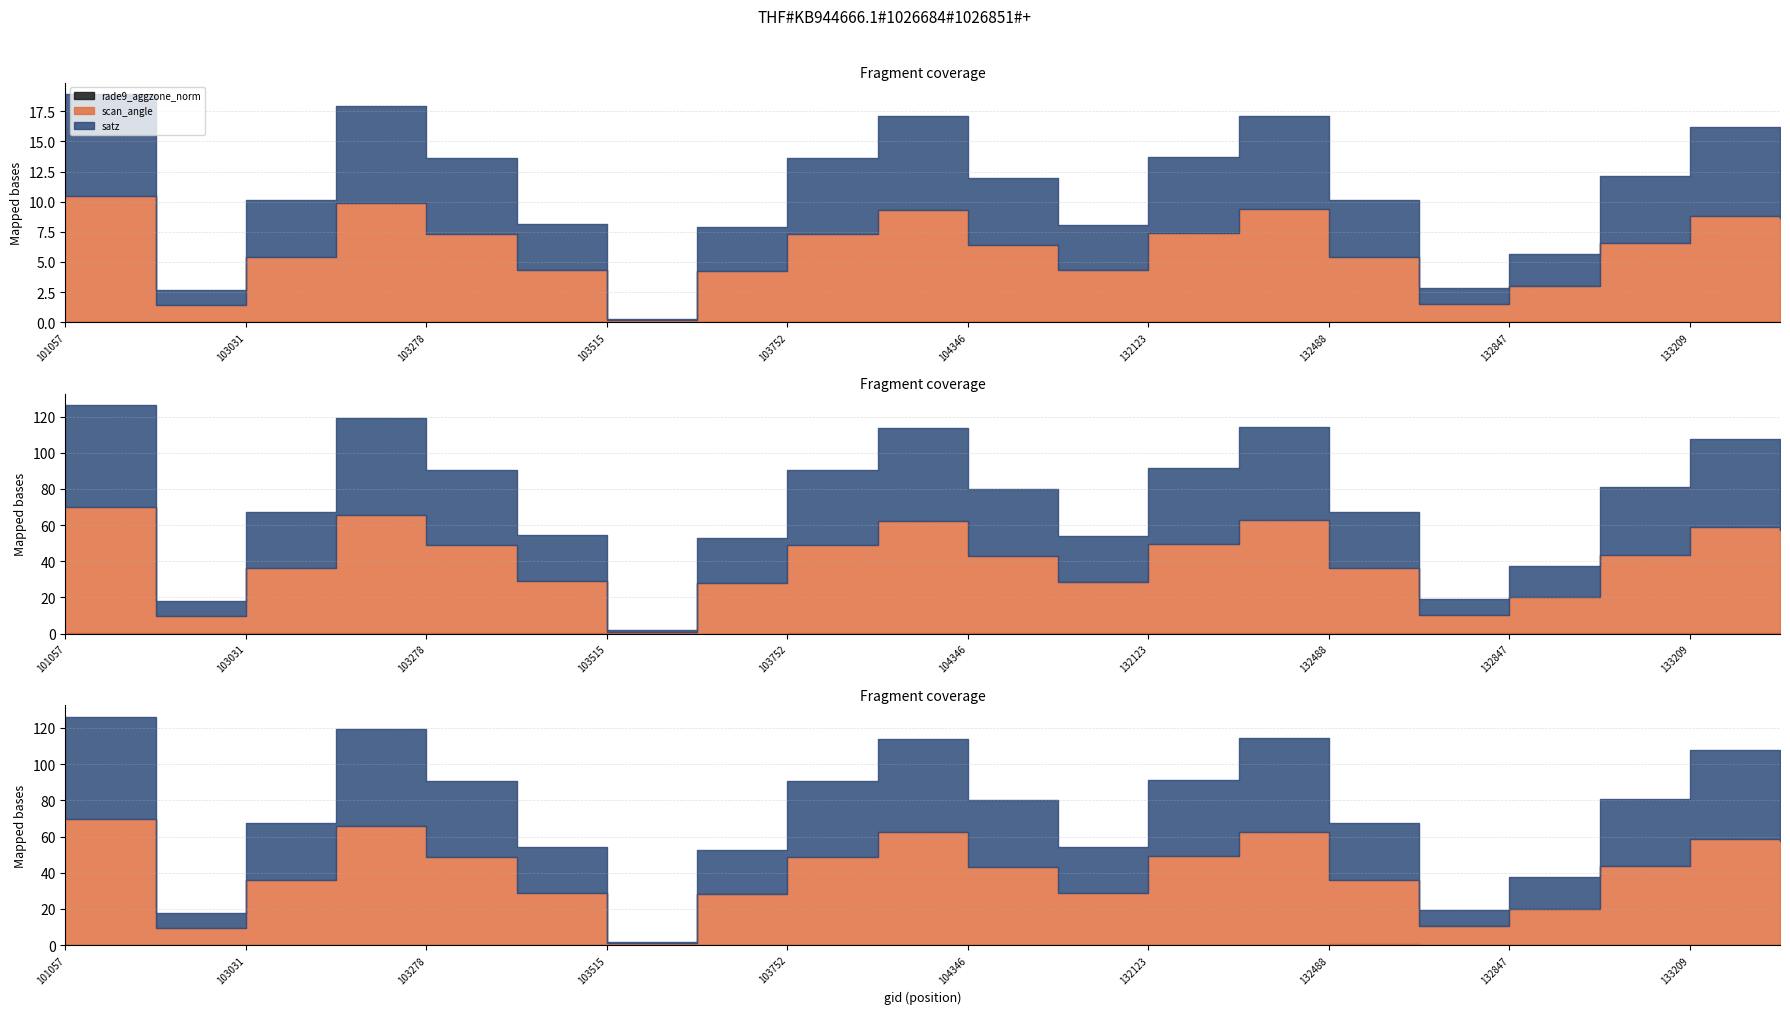

True or false: satz and scan_angle intersect in this chart.

False